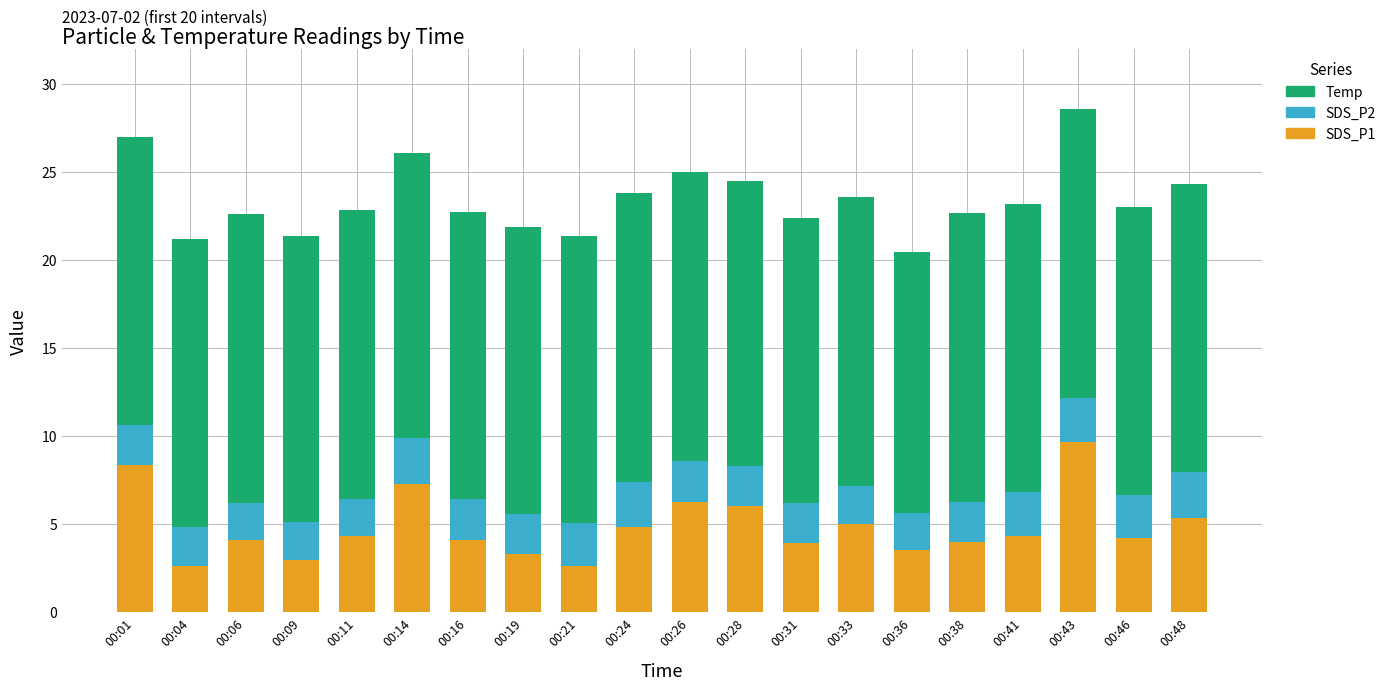

True or false: SDS_P1 has a value of 3.5 at 00:36.

True